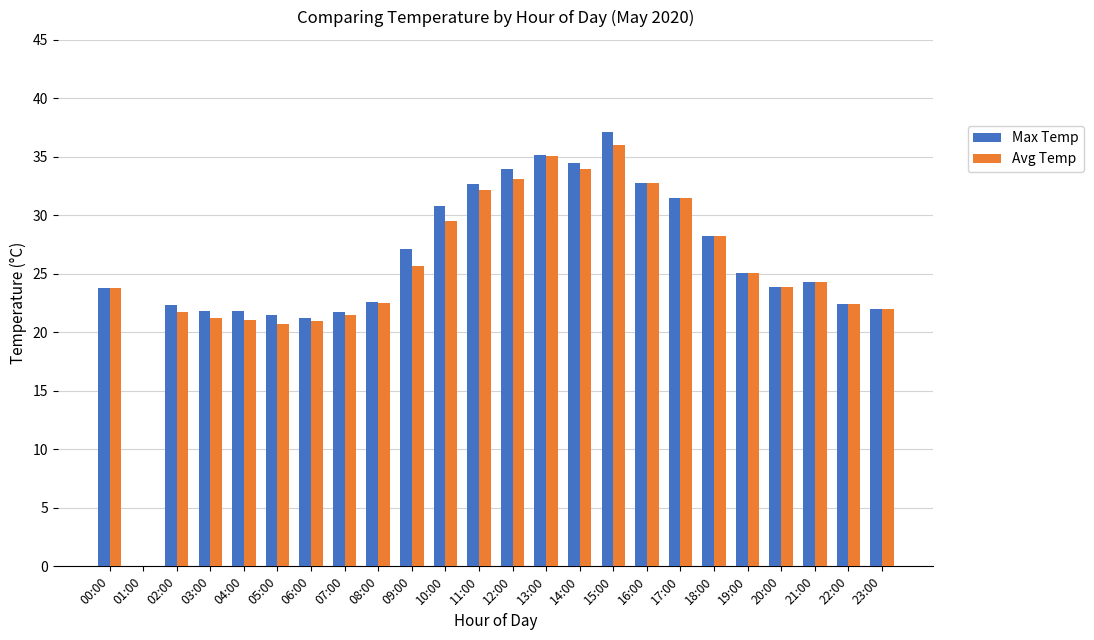

What is the total value across all series at 00:00?

47.6